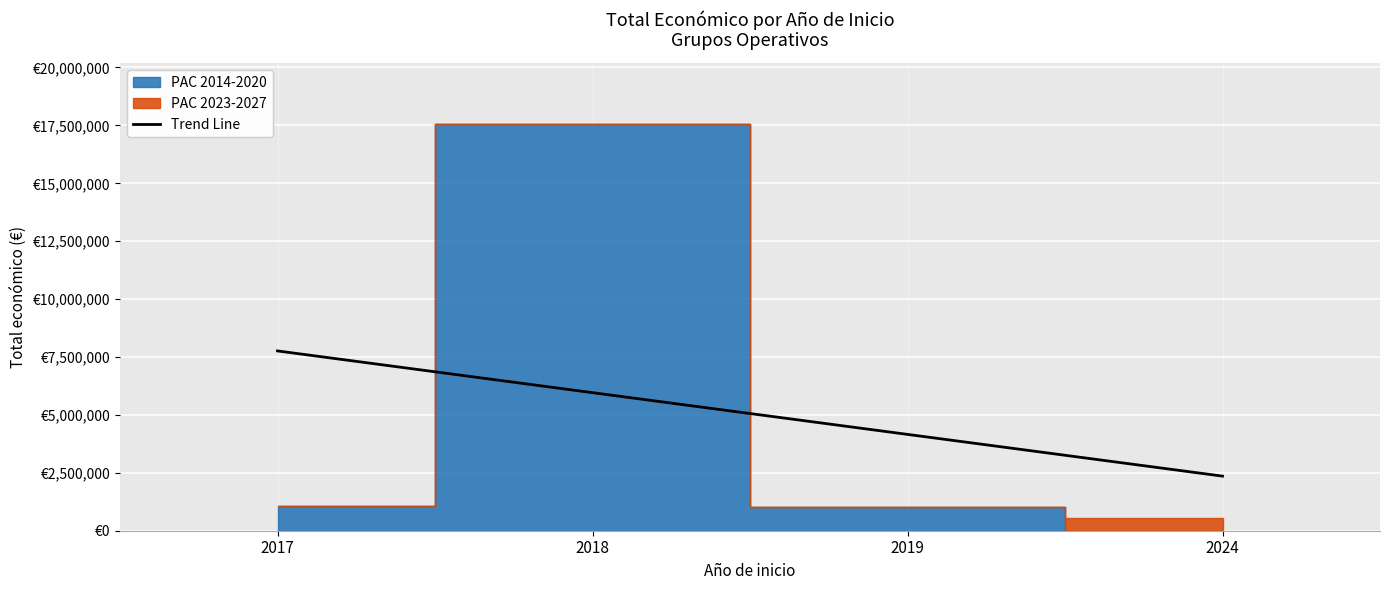

Reading left to right, what are all the values shown in this chart?

2017=7762841.7	2018=5960845.9	2019=4158850.1	2024=2356854.3